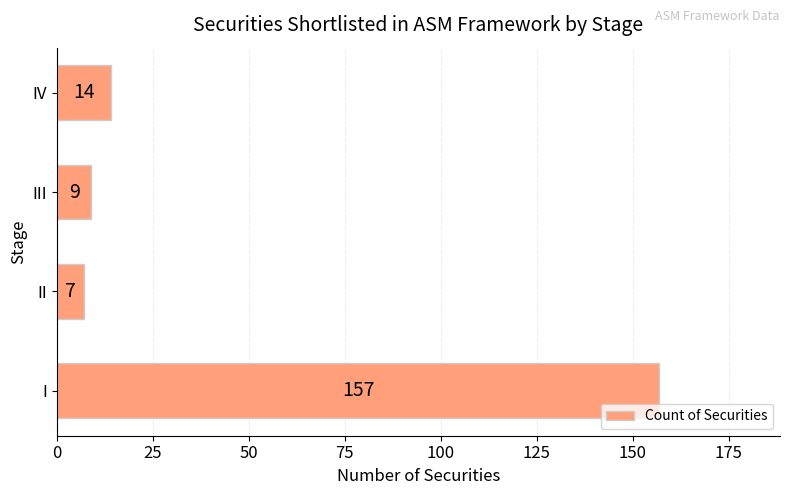

What is the greatest value displayed?

157